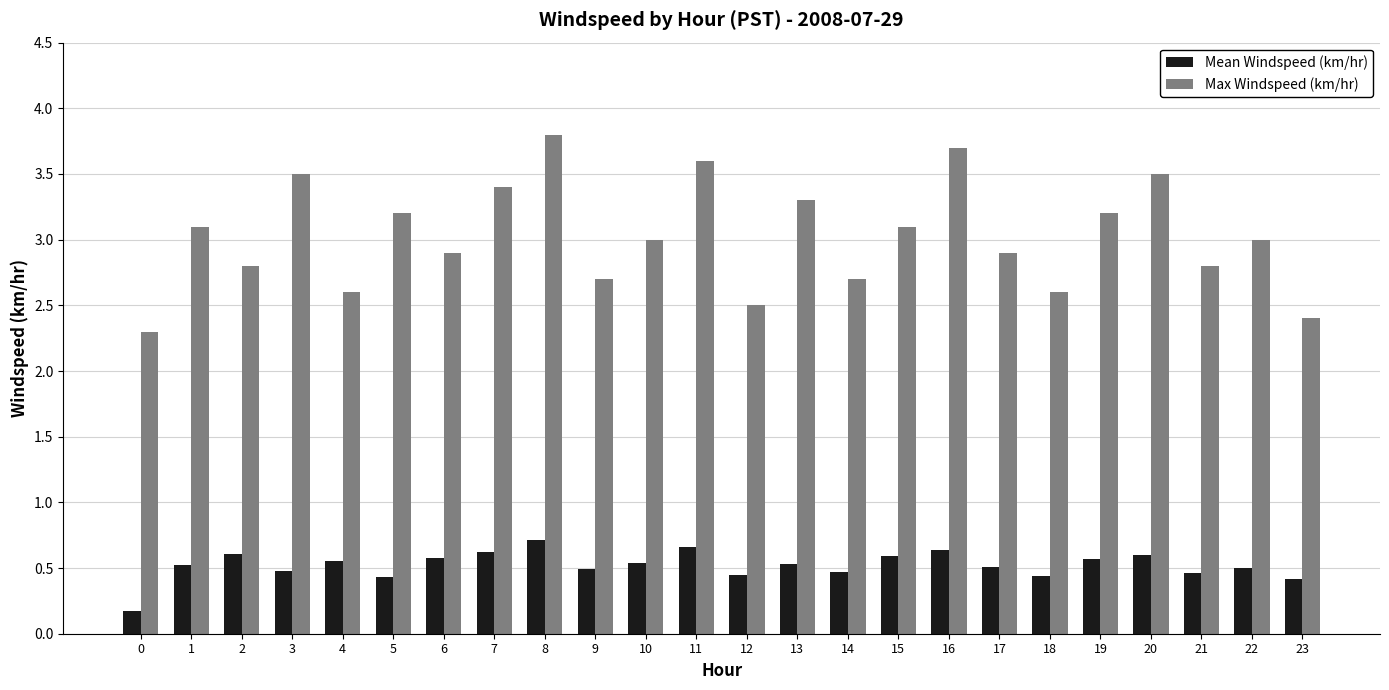

What are all the series names shown in the legend?

Mean Windspeed (km/hr), Max Windspeed (km/hr)